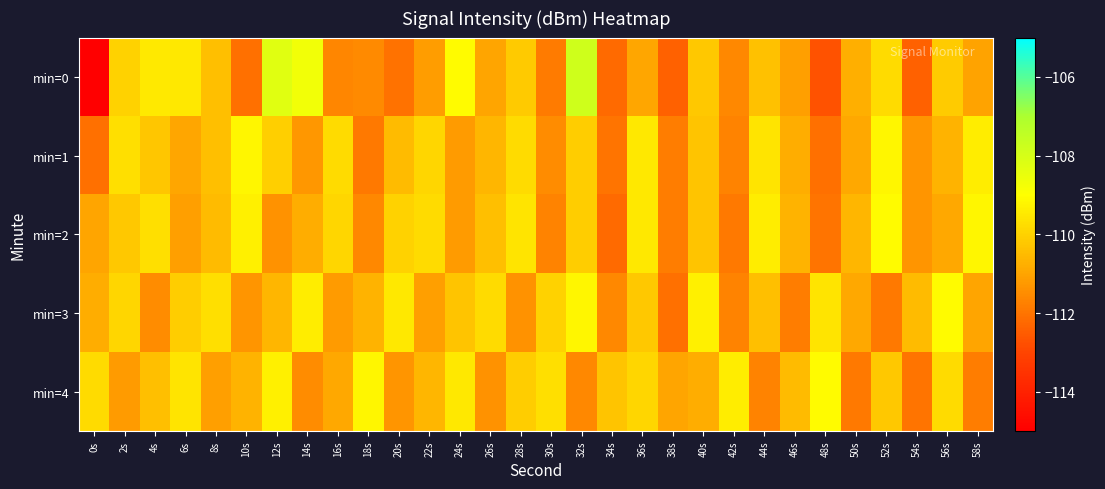

Reading left to right, what are all the values shown in this chart?

min=0: 0s=-207.5	2s=-110.0	4s=-109.5	6s=-109.5	8s=-110.4	10s=-112.1	12s=-108.2	14s=-108.7	16s=-111.6	18s=-111.5	20s=-112.0	22s=-111.1	24s=-109.1	26s=-111.0	28s=-110.2	30s=-111.8	32s=-107.8	34s=-112.2	36s=-110.9	38s=-112.4	40s=-110.2	42s=-111.6	44s=-110.4	46s=-111.1	48s=-112.7	50s=-110.7	52s=-109.8	54s=-112.4	56s=-110.1	58s=-111.0
min=1: 0s=-112.1	2s=-109.7	4s=-110.3	6s=-111.0	8s=-110.4	10s=-109.2	12s=-110.1	14s=-111.3	16s=-109.8	18s=-111.9	20s=-110.5	22s=-109.9	24s=-111.2	26s=-110.6	28s=-109.8	30s=-111.5	32s=-110.1	34s=-112.0	36s=-109.5	38s=-111.8	40s=-110.3	42s=-111.7	44s=-109.6	46s=-110.8	48s=-112.1	50s=-110.9	52s=-109.2	54s=-111.3	56s=-110.7	58s=-109.4
min=2: 0s=-111.0	2s=-110.2	4s=-109.7	6s=-111.1	8s=-110.5	10s=-109.3	12s=-111.4	14s=-110.8	16s=-109.9	18s=-111.6	20s=-110.0	22s=-109.8	24s=-111.2	26s=-110.4	28s=-109.6	30s=-111.7	32s=-110.1	34s=-112.2	36s=-109.5	38s=-111.8	40s=-110.3	42s=-111.9	44s=-109.4	46s=-110.7	48s=-112.0	50s=-110.6	52s=-109.1	54s=-111.3	56s=-110.9	58s=-109.2
min=3: 0s=-110.8	2s=-109.9	4s=-111.5	6s=-110.1	8s=-109.7	10s=-111.3	12s=-110.6	14s=-109.4	16s=-111.2	18s=-110.7	20s=-109.5	22s=-111.1	24s=-110.3	26s=-109.8	28s=-111.4	30s=-110.0	32s=-109.2	34s=-111.6	36s=-110.2	38s=-112.1	40s=-109.3	42s=-111.7	44s=-110.4	46s=-111.8	48s=-109.6	50s=-110.9	52s=-111.9	54s=-110.5	56s=-109.1	58s=-111.0
min=4: 0s=-109.8	2s=-111.2	4s=-110.4	6s=-109.6	8s=-111.1	10s=-110.7	12s=-109.3	14s=-111.5	16s=-110.9	18s=-109.2	20s=-111.3	22s=-110.6	24s=-109.5	26s=-111.4	28s=-110.1	30s=-109.7	32s=-111.6	34s=-110.3	36s=-109.9	38s=-111.0	40s=-110.8	42s=-109.4	44s=-111.7	46s=-110.5	48s=-109.1	50s=-111.9	52s=-110.2	54s=-112.0	56s=-109.8	58s=-111.8